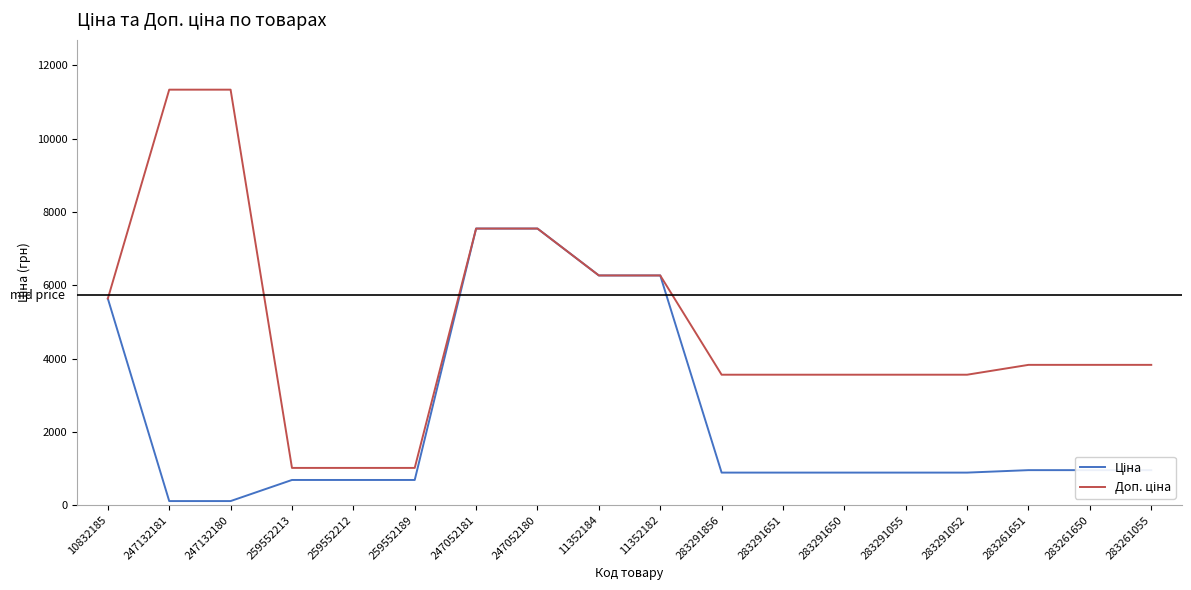

What is the maximum value shown in the chart?

11334.0